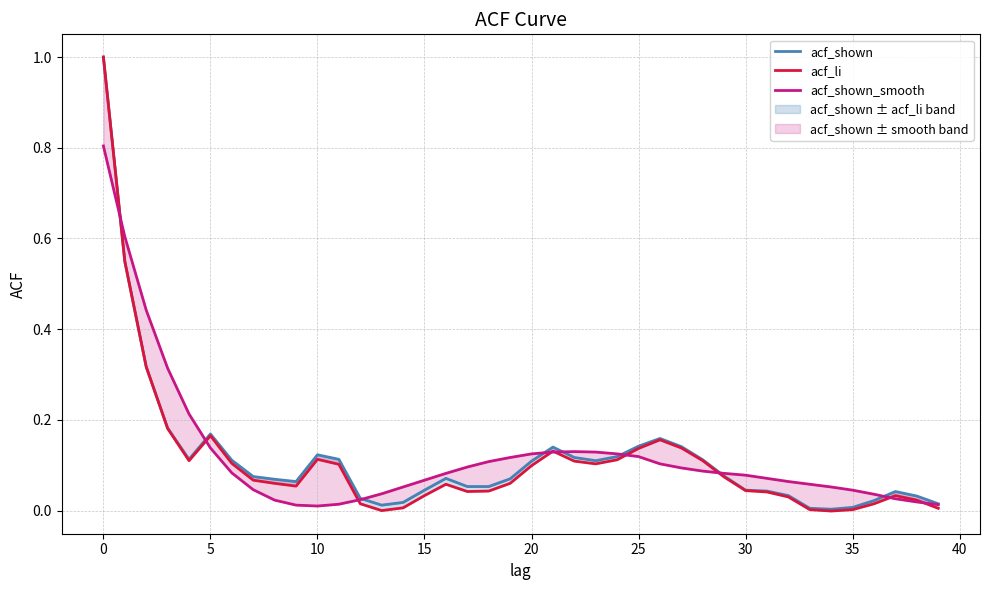

How many distinct data groups are displayed?

3